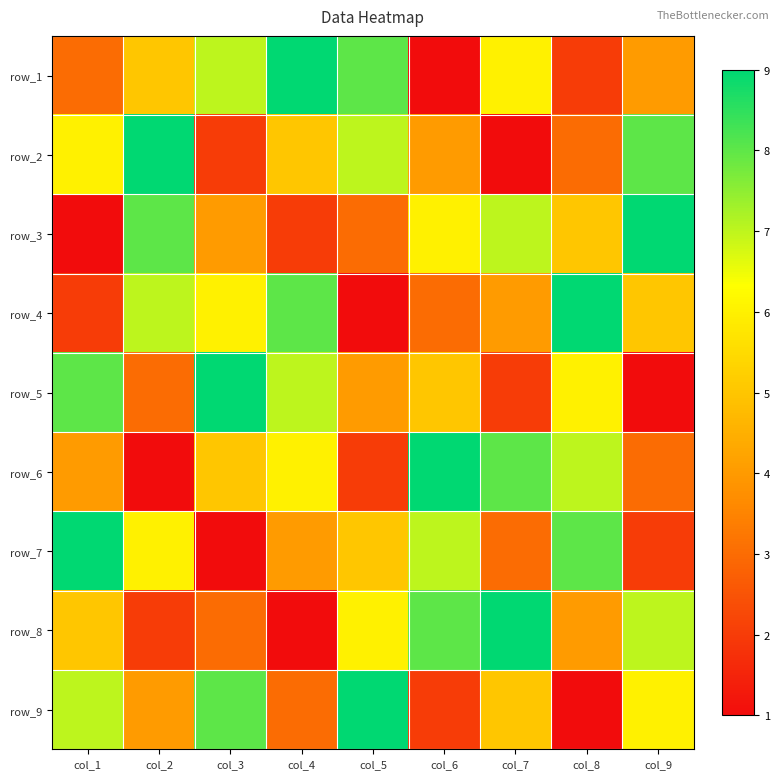

What is the greatest value displayed?

9